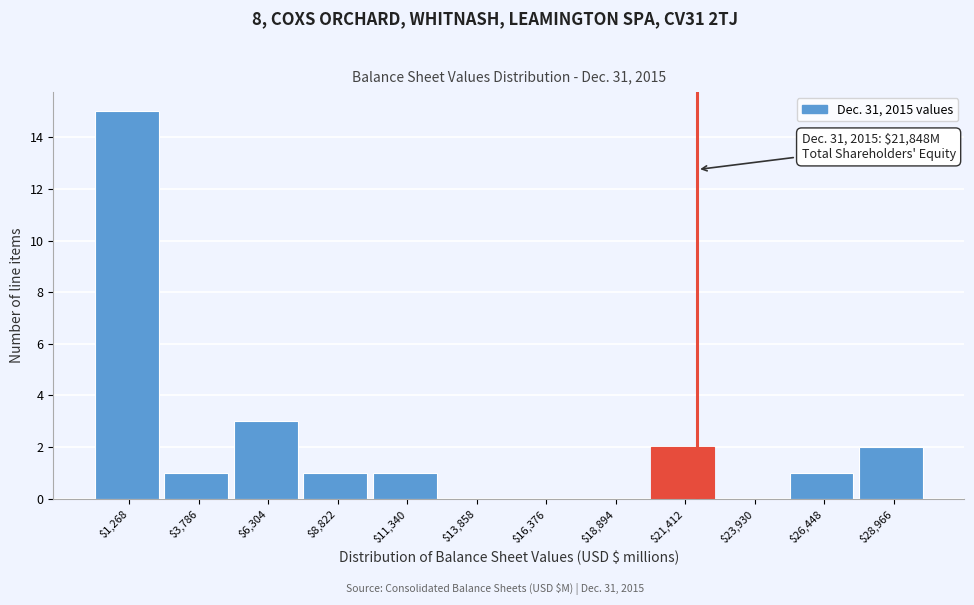

Which range on the x-axis has the tallest bar?

0 to 2500